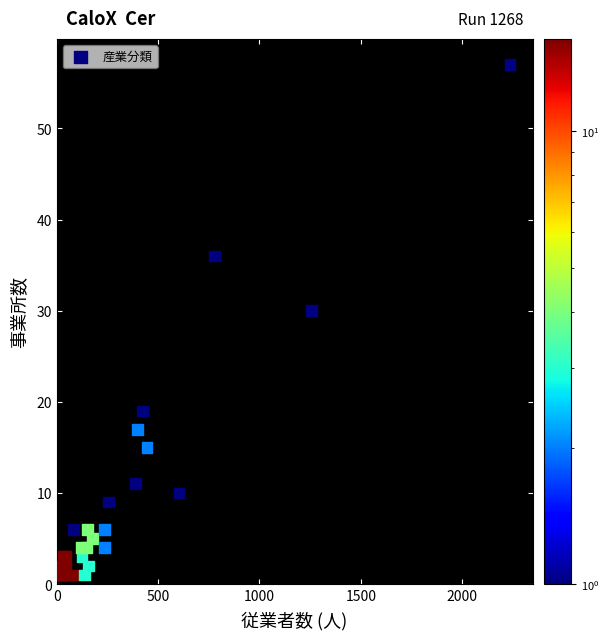

What Y value in the scatter plot is closest to 29?

30